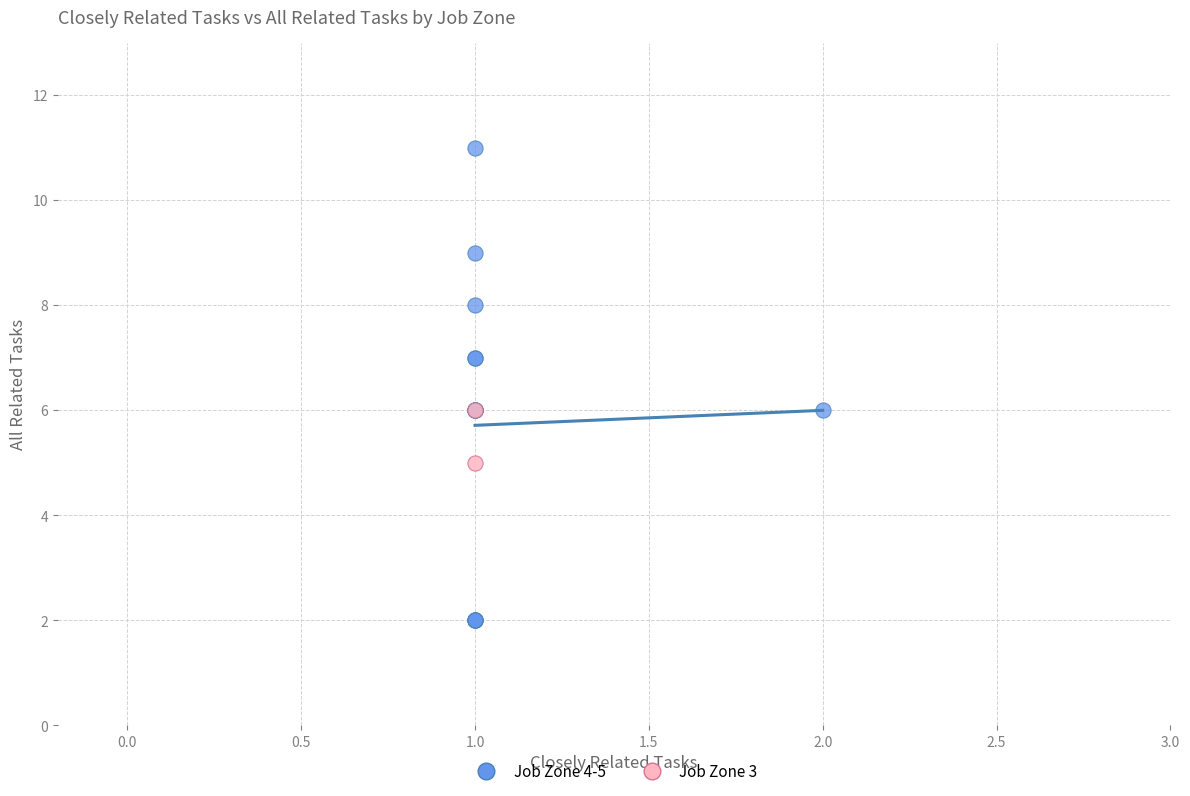

Which series reaches the minimum Y coordinate?

Job Zone 4-5